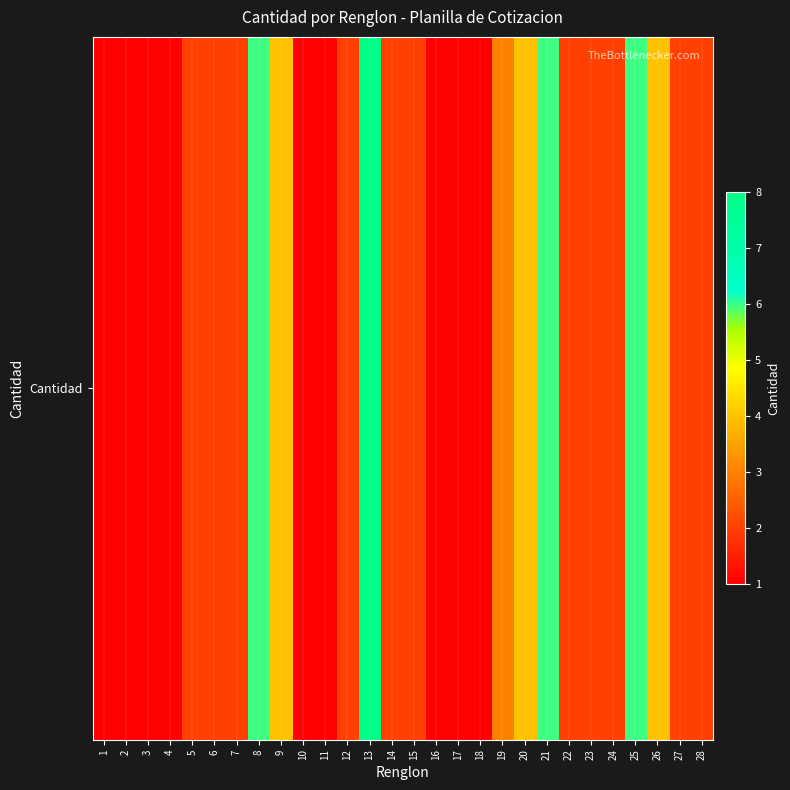

Which label corresponds to the largest value in the chart?

13